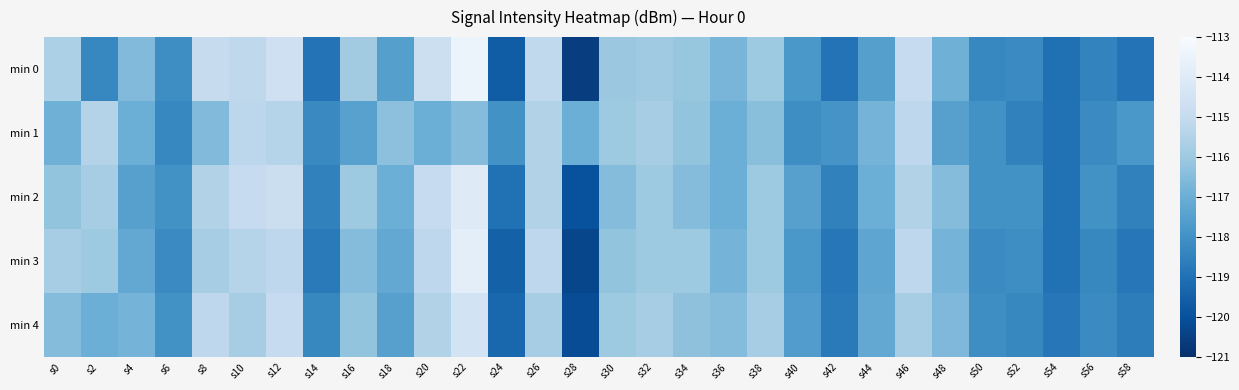

Reading left to right, extract all data points from this chart.

min 0: s0=-115.6	s2=-118.3	s4=-116.5	s6=-118.1	s8=-115.0	s10=-115.2	s12=-114.7	s14=-118.9	s16=-115.9	s18=-117.5	s20=-114.7	s22=-113.5	s24=-119.6	s26=-115.1	s28=-120.5	s30=-116.0	s32=-116.0	s34=-116.1	s36=-116.8	s38=-116.0	s40=-117.8	s42=-118.9	s44=-117.5	s46=-115.0	s48=-116.9	s50=-118.3	s52=-118.2	s54=-119.0	s56=-118.4	s58=-118.9
min 1: s0=-116.9	s2=-115.4	s4=-117.0	s6=-118.3	s8=-116.5	s10=-115.2	s12=-115.4	s14=-118.2	s16=-117.4	s18=-116.3	s20=-117.0	s22=-116.5	s24=-118.0	s26=-115.5	s28=-117.0	s30=-116.0	s32=-115.8	s34=-116.2	s36=-117.0	s38=-116.4	s40=-118.1	s42=-117.9	s44=-116.8	s46=-115.2	s48=-117.5	s50=-118.0	s52=-118.5	s54=-119.0	s56=-118.2	s58=-117.8
min 2: s0=-116.2	s2=-115.8	s4=-117.5	s6=-118.0	s8=-115.5	s10=-115.0	s12=-114.8	s14=-118.5	s16=-116.0	s18=-117.0	s20=-115.0	s22=-114.0	s24=-119.0	s26=-115.5	s28=-120.0	s30=-116.5	s32=-116.0	s34=-116.5	s36=-117.0	s38=-116.0	s40=-117.5	s42=-118.5	s44=-117.0	s46=-115.5	s48=-116.5	s50=-118.0	s52=-118.0	s54=-119.0	s56=-118.0	s58=-118.5
min 3: s0=-115.8	s2=-116.0	s4=-117.2	s6=-118.2	s8=-115.8	s10=-115.4	s12=-115.2	s14=-118.7	s16=-116.5	s18=-117.2	s20=-115.2	s22=-113.8	s24=-119.5	s26=-115.2	s28=-120.3	s30=-116.2	s32=-116.0	s34=-116.0	s36=-116.8	s38=-116.0	s40=-117.8	s42=-118.8	s44=-117.3	s46=-115.2	s48=-116.8	s50=-118.2	s52=-118.1	s54=-119.0	s56=-118.3	s58=-118.8
min 4: s0=-116.5	s2=-117.0	s4=-116.8	s6=-118.0	s8=-115.2	s10=-115.8	s12=-115.0	s14=-118.3	s16=-116.2	s18=-117.5	s20=-115.5	s22=-114.5	s24=-119.3	s26=-115.8	s28=-120.1	s30=-116.0	s32=-115.8	s34=-116.3	s36=-116.5	s38=-115.8	s40=-117.6	s42=-118.7	s44=-117.2	s46=-115.8	s48=-116.6	s50=-118.1	s52=-118.3	s54=-118.8	s56=-118.2	s58=-118.6